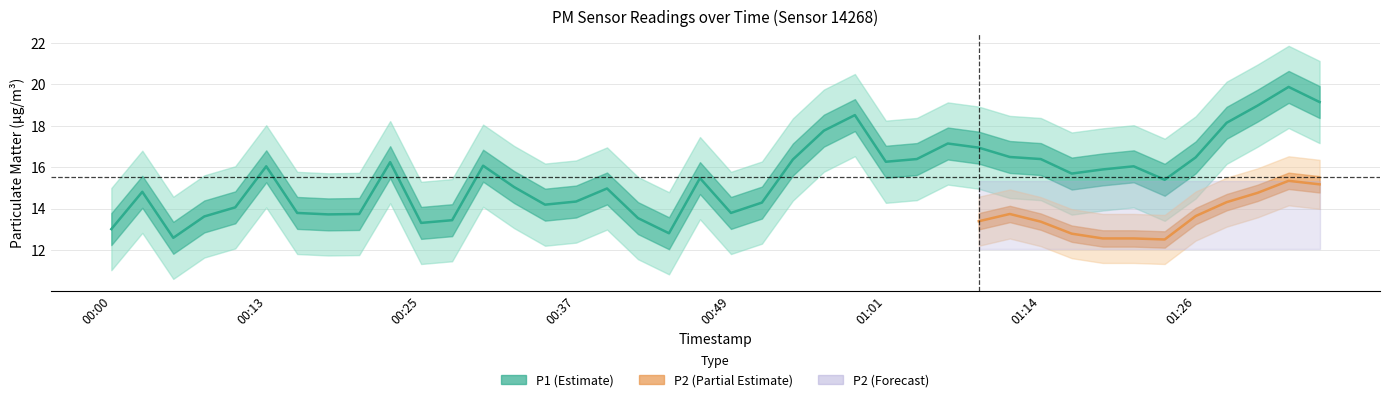

What position from the left is 01:09?

29